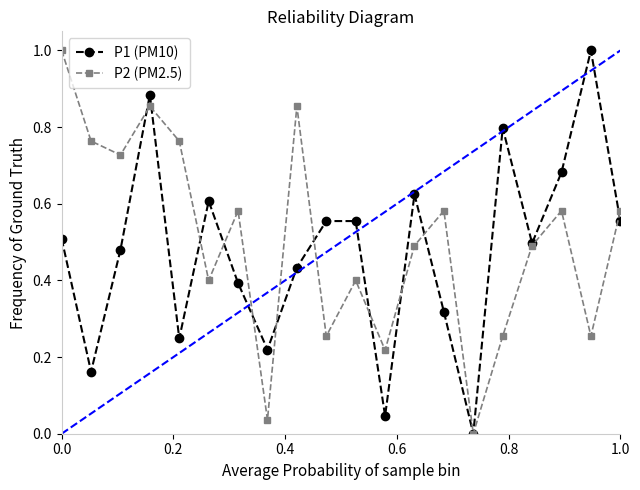

What are all the series names shown in the legend?

P1 (PM10), P2 (PM2.5)